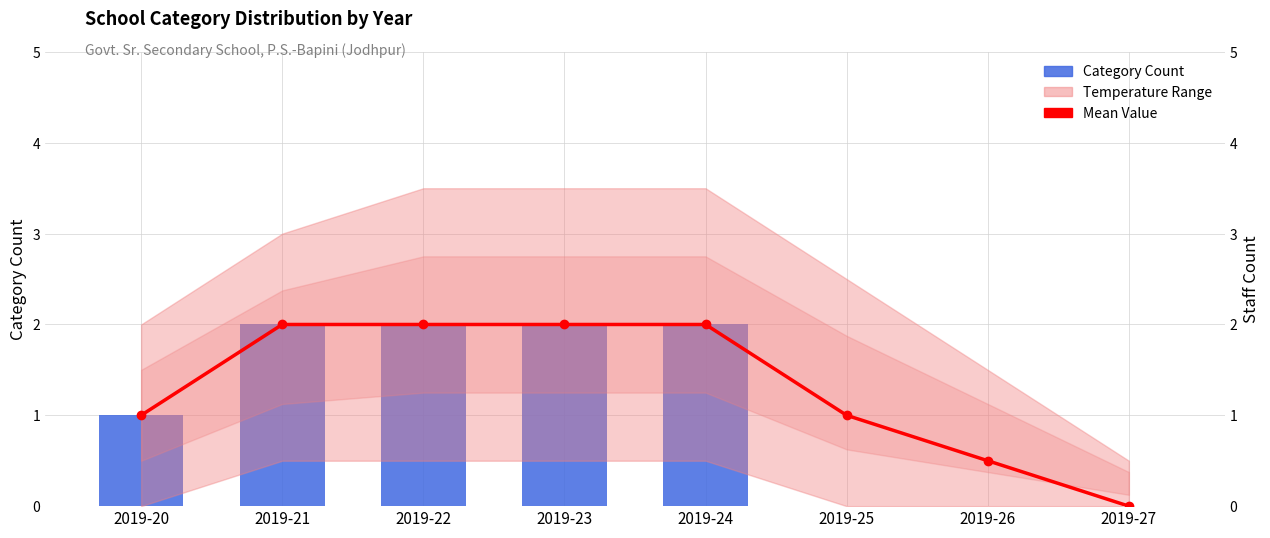

Is it true that Category Count equals 0.8 at 2019-25?

False